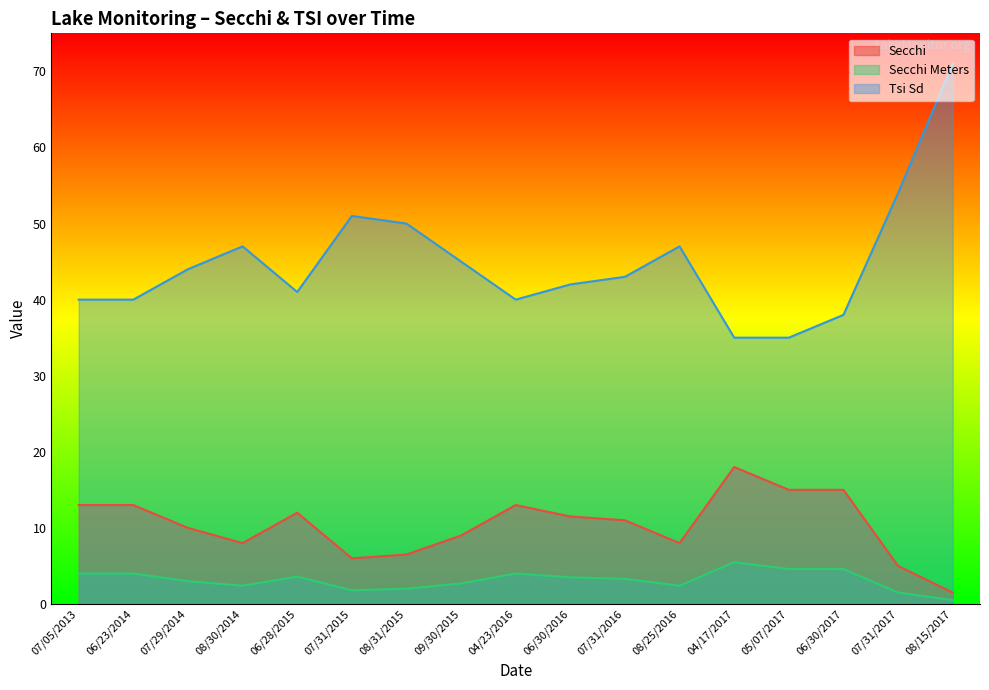

Which series has the largest total across all categories?

Tsi Sd